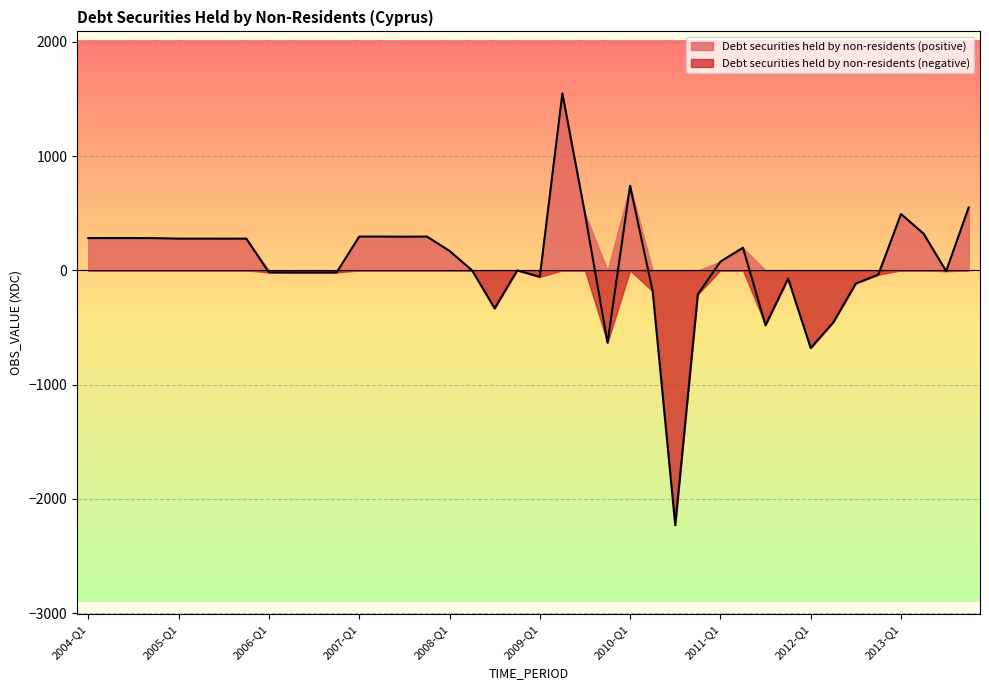

List the labels in order of value, smallest first.

2010-Q3, 2012-Q1, 2009-Q4, 2011-Q3, 2012-Q2, 2008-Q3, 2010-Q4, 2010-Q2, 2012-Q3, 2011-Q4, 2009-Q1, 2012-Q4, 2006-Q3, 2006-Q2, 2006-Q4, 2006-Q1, 2013-Q3, 2008-Q2, 2008-Q4, 2011-Q1, 2008-Q1, 2011-Q2, 2005-Q1, 2005-Q2, 2005-Q4, 2005-Q3, 2004-Q4, 2004-Q1, 2004-Q2, 2004-Q3, 2007-Q3, 2007-Q2, 2007-Q1, 2007-Q4, 2013-Q2, 2013-Q1, 2009-Q3, 2013-Q4, 2010-Q1, 2009-Q2